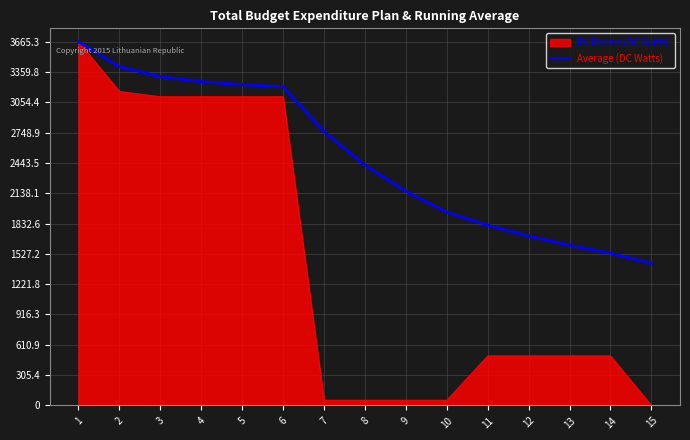

List the series in order of their overall mean, lowest first.

PV Panels (DC Watts), Average (DC Watts)